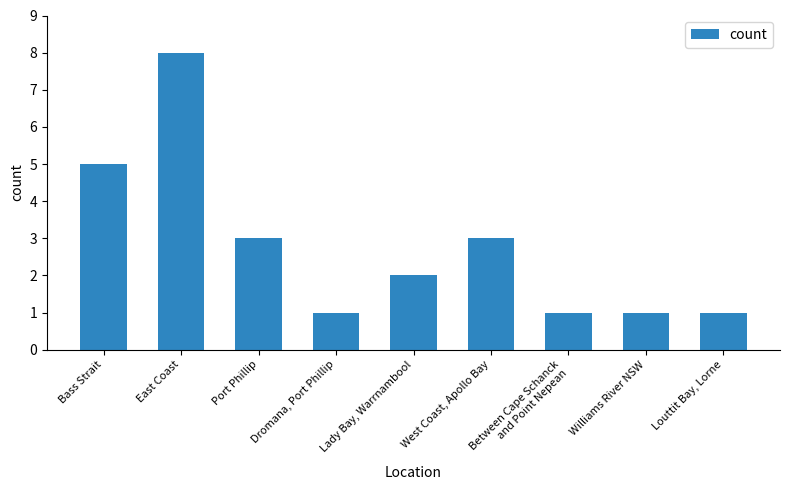

What is the difference between the maximum and second lowest values?

7